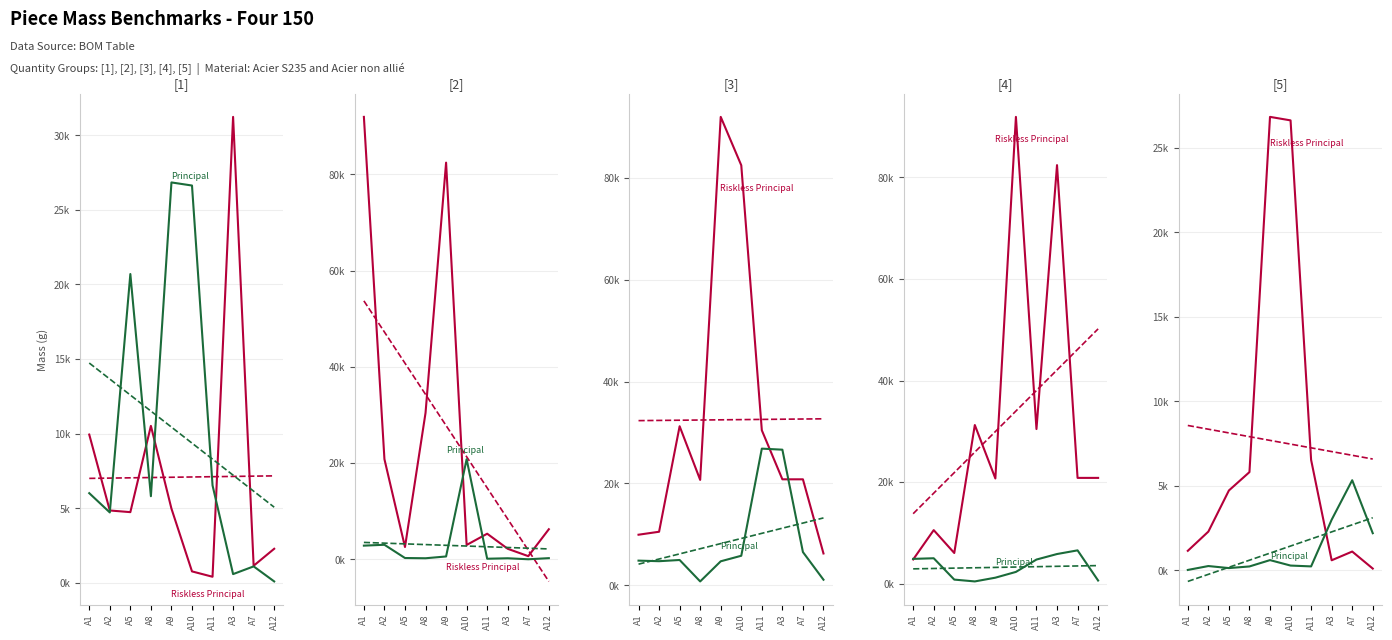

At which label does Riskless Principal first exceed 4729?

A5